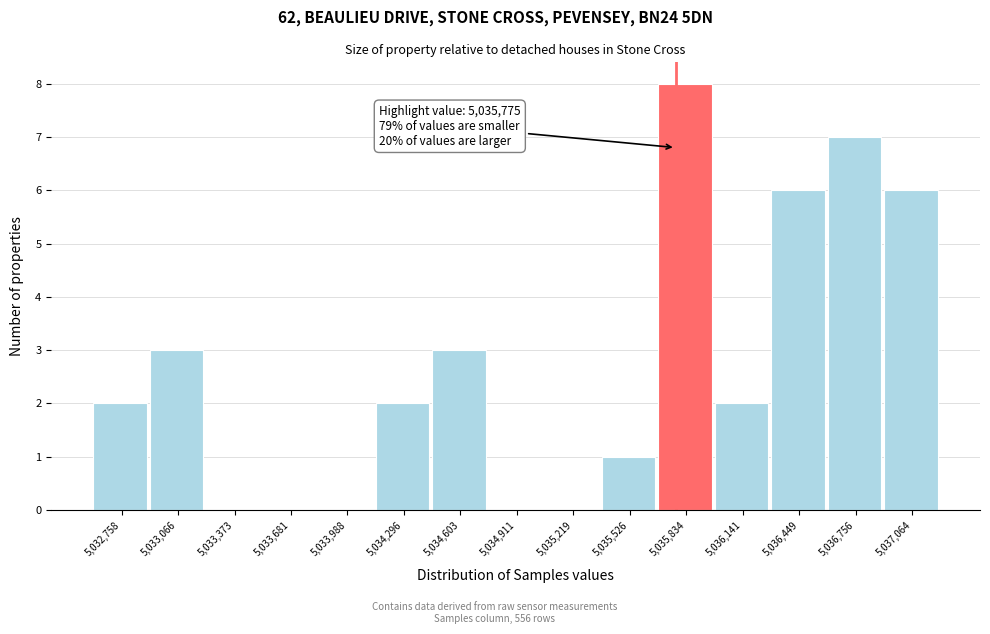

Over which range of the x-axis is the bar tallest?

5035700 to 5036000